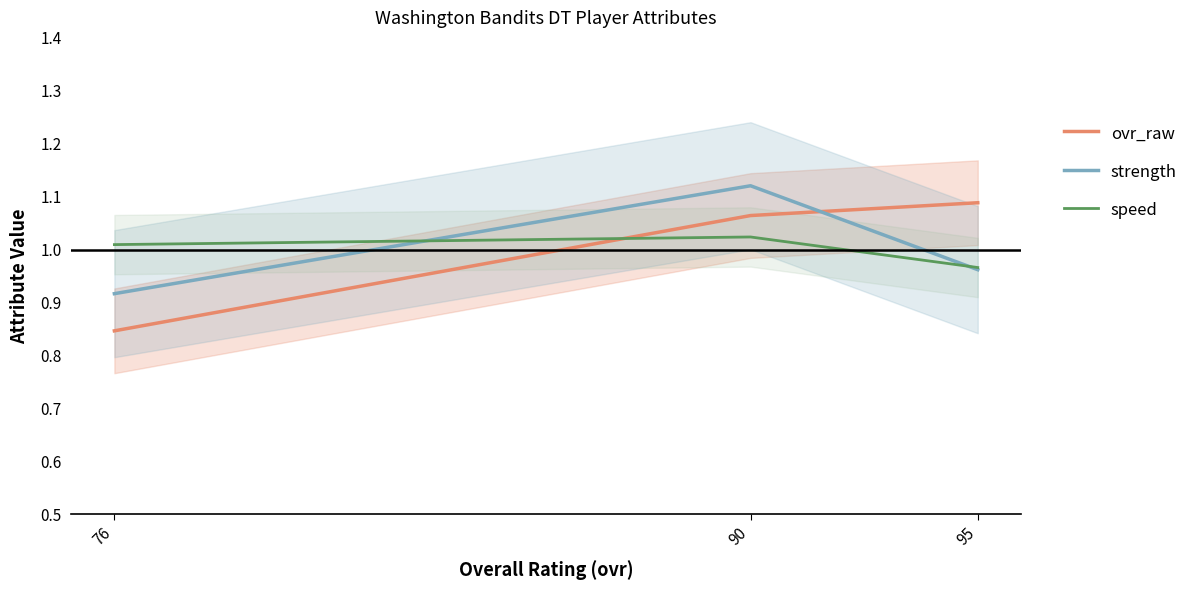

Which label corresponds to the smallest value in the chart?

76